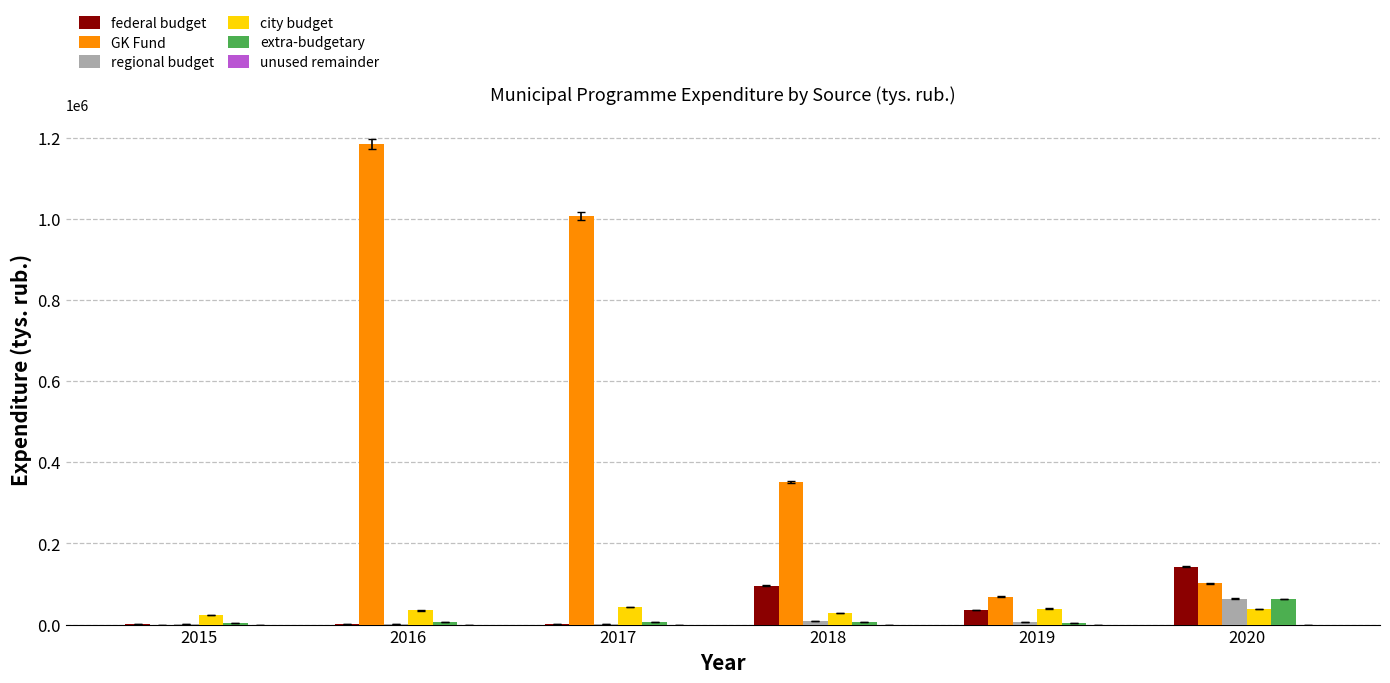

Are the bars grouped side by side (vs. stacked)?

Yes